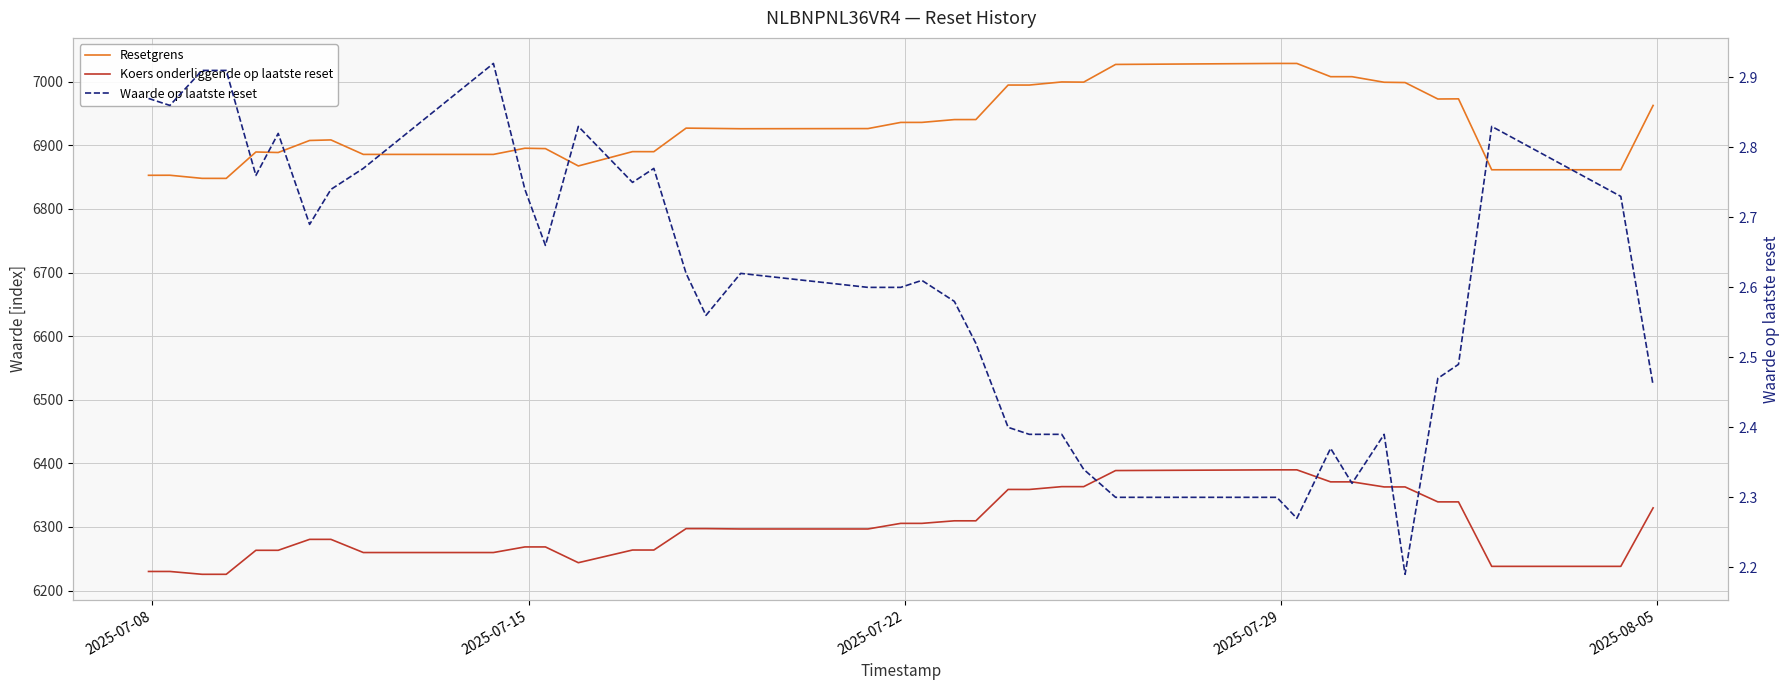

The Resetgrens series shows 1850.3 at 15. True or false?

False